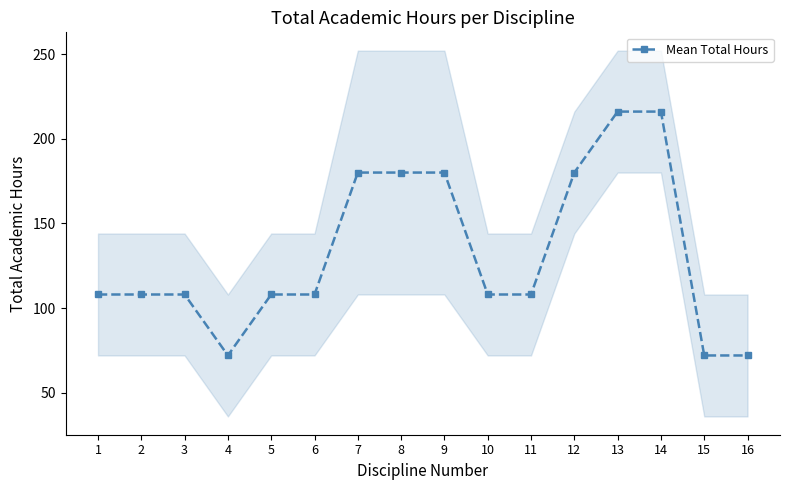

What is the value of the 6th point from the left?

108